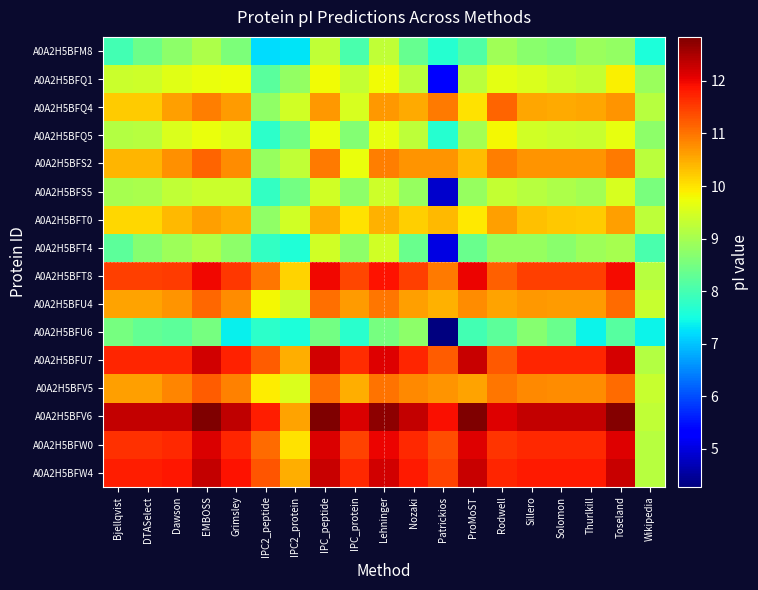

Between Grimsley and Dawson, which is larger?

Dawson